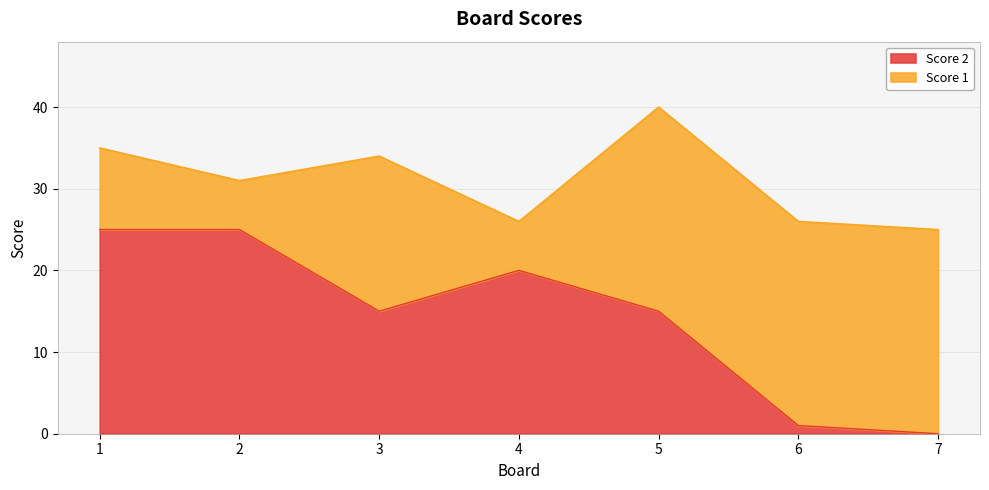

What is the value of the 5th point from the left?

15